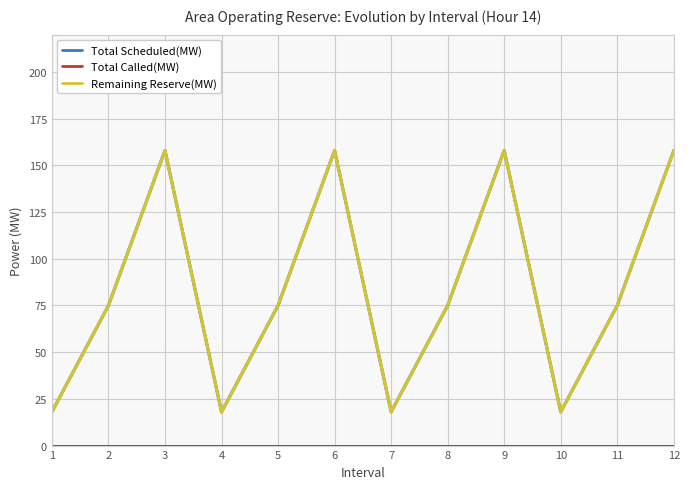

Rank the categories by Total Called(MW) value from lowest to highest.

1, 2, 3, 4, 5, 6, 7, 8, 9, 10, 11, 12